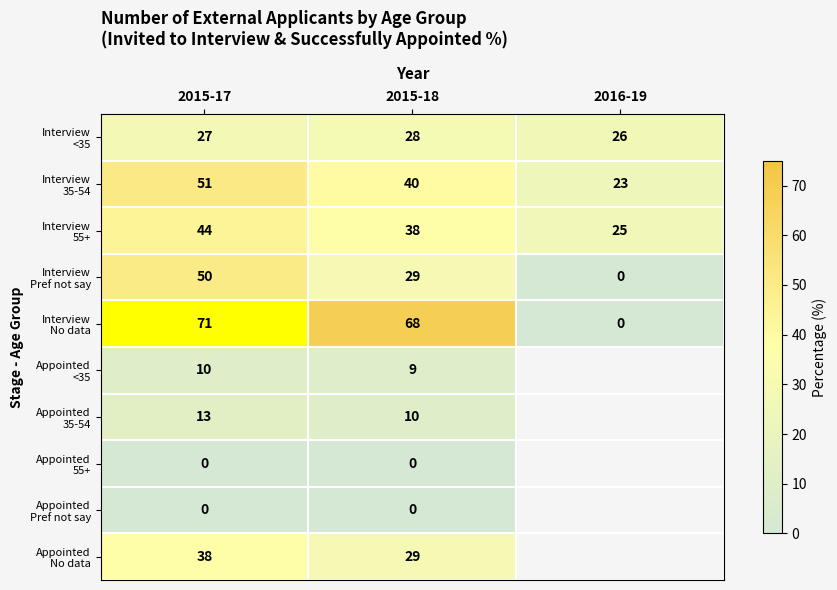

What is the sum of all Interview 55+ values?

107.0